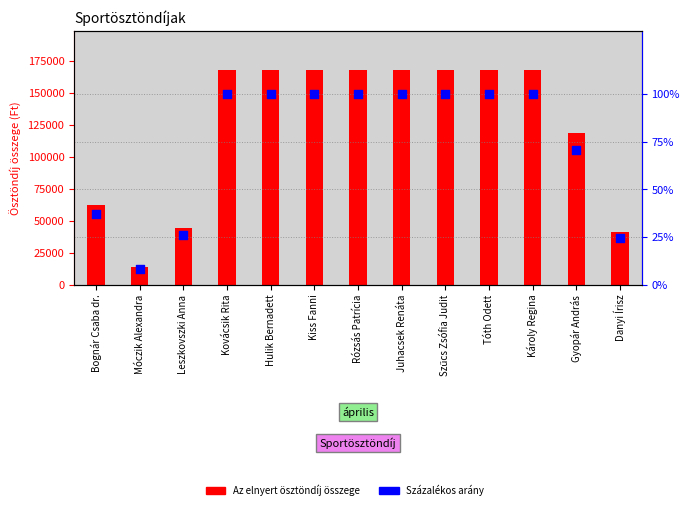

Which series has the widest spread of Y values?

Az elnyert ösztöndíj összege